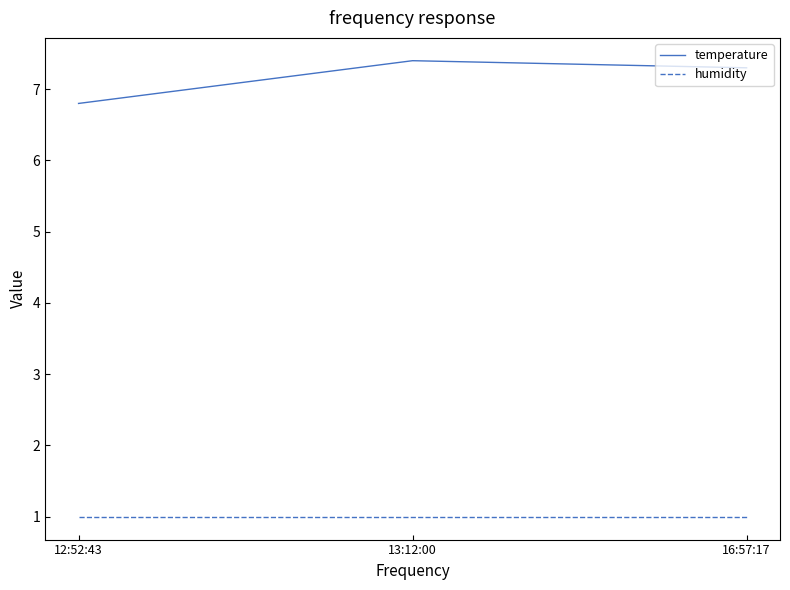

List the labels in order of temperature value, smallest first.

12:52:43, 16:57:17, 13:12:00